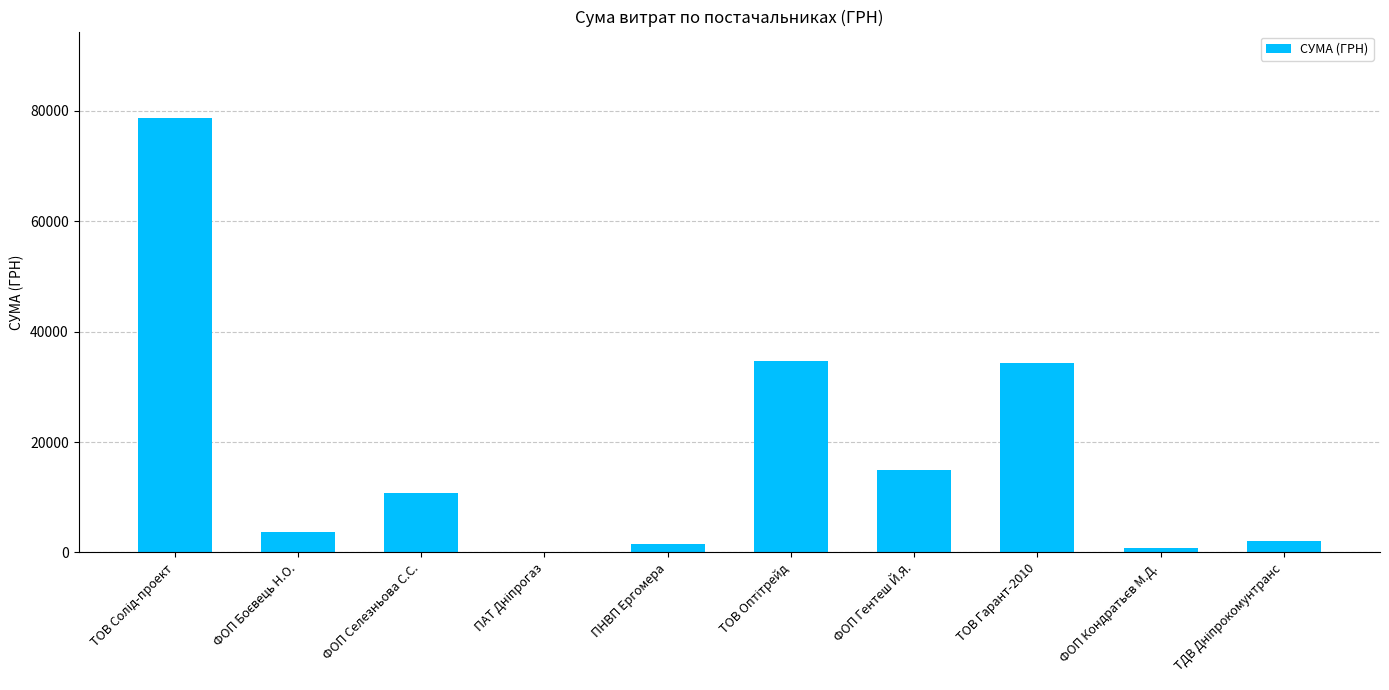

The chart shows a value of 17319.6 at ФОП Селезньова С.С.. True or false?

False